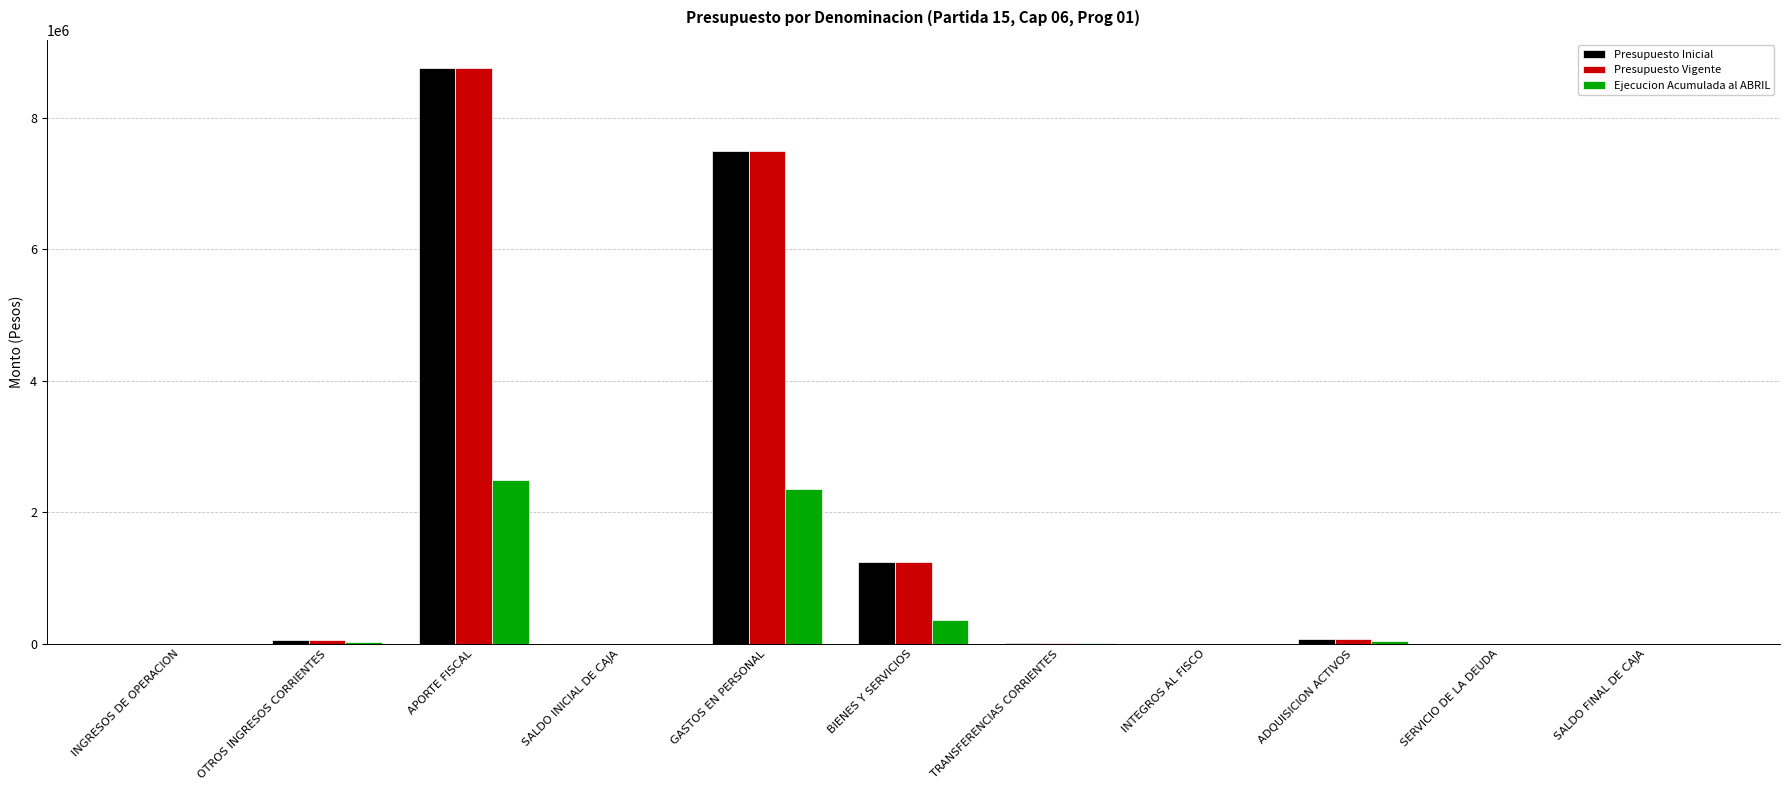

What is the spread (max minus min) of values at INTEGROS AL FISCO?

3